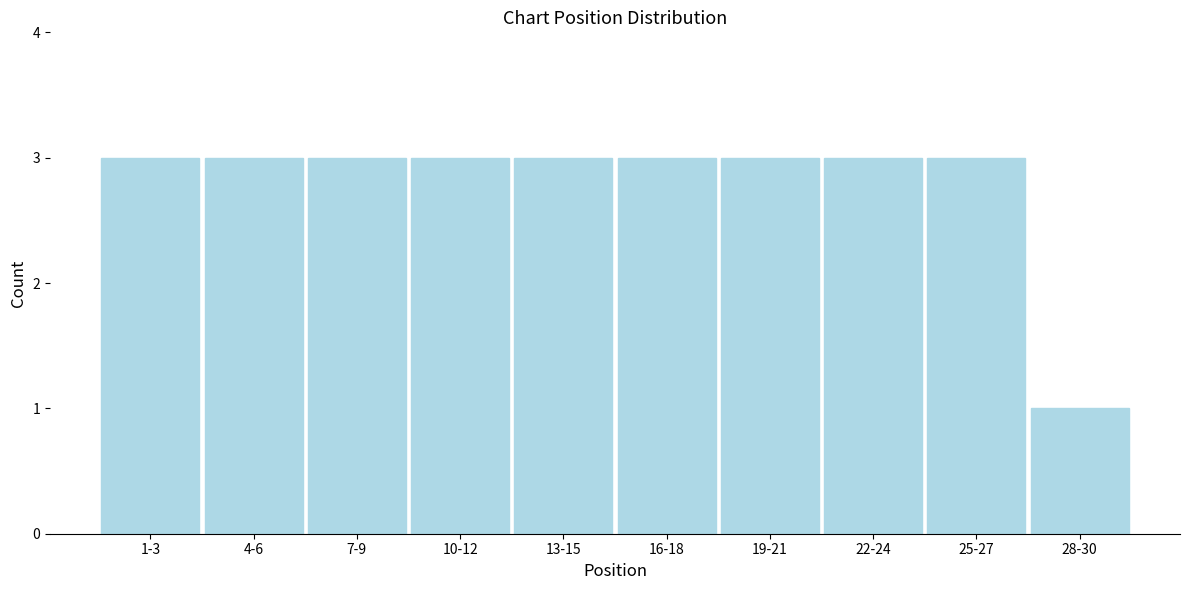

Reading left to right, transcribe all the data shown in this chart.

1-3=3	4-6=3	7-9=3	10-12=3	13-15=3	16-18=3	19-21=3	22-24=3	25-27=3	28-30=1